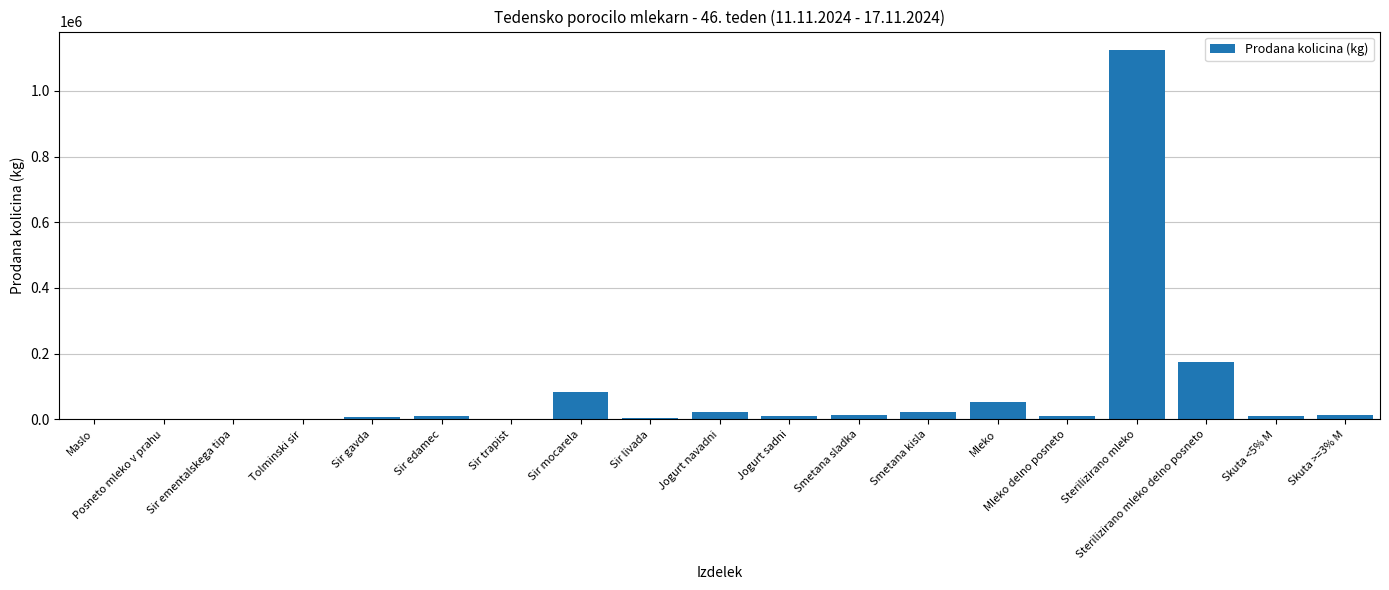

What is the maximum value shown in the chart?

1124318